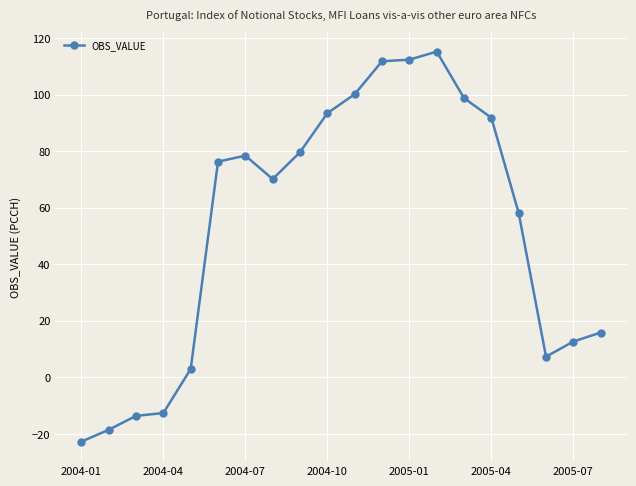

How many positive values are there?

16